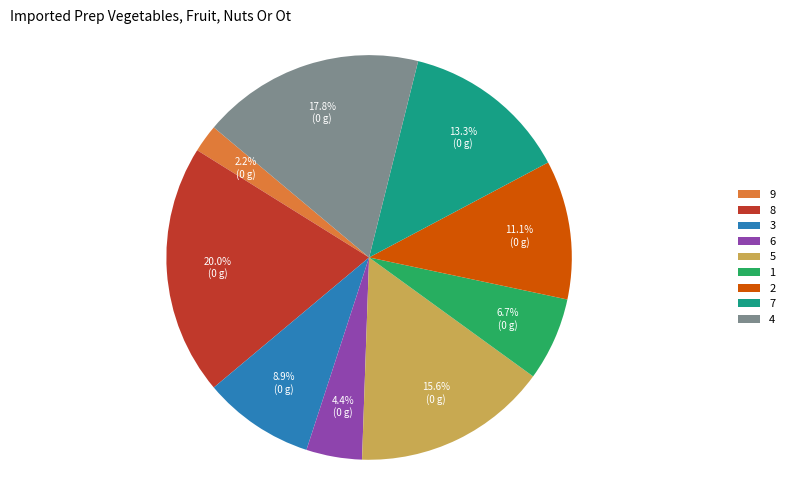

Is there any slice that represents more than half of the pie?

No